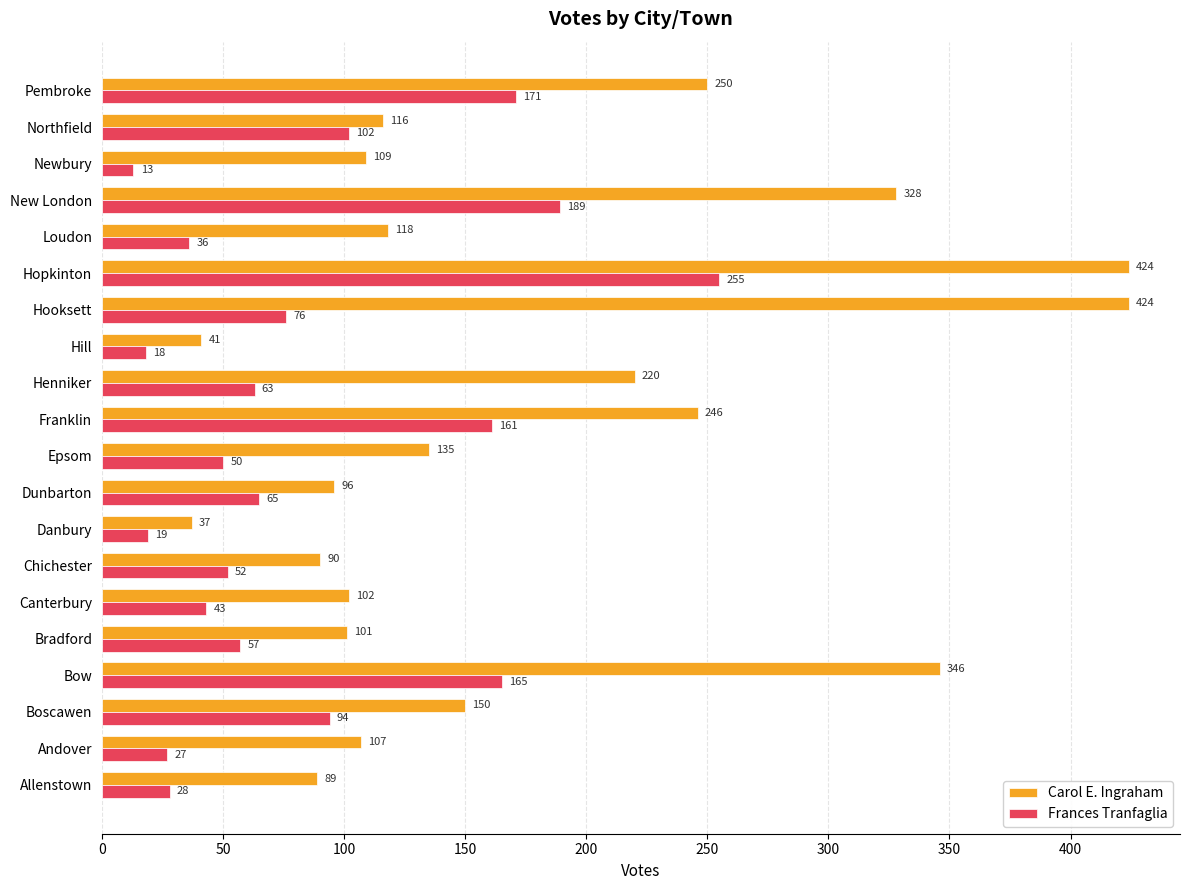

What is the difference between the highest and lowest values at Hill?

23